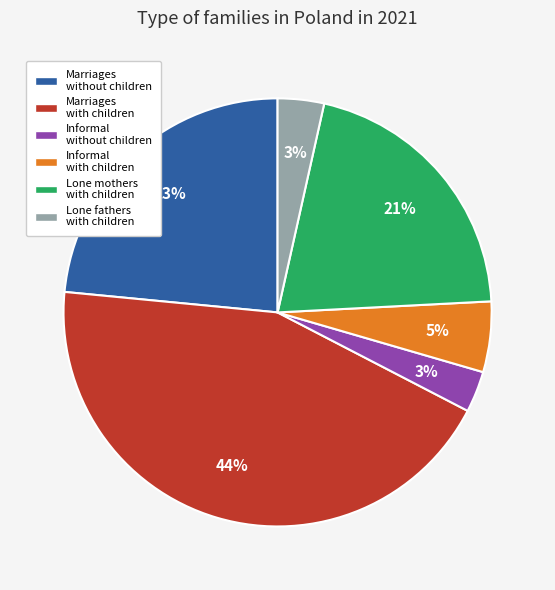

Is the sum of Informal without children and Informal with children greater than half?

No